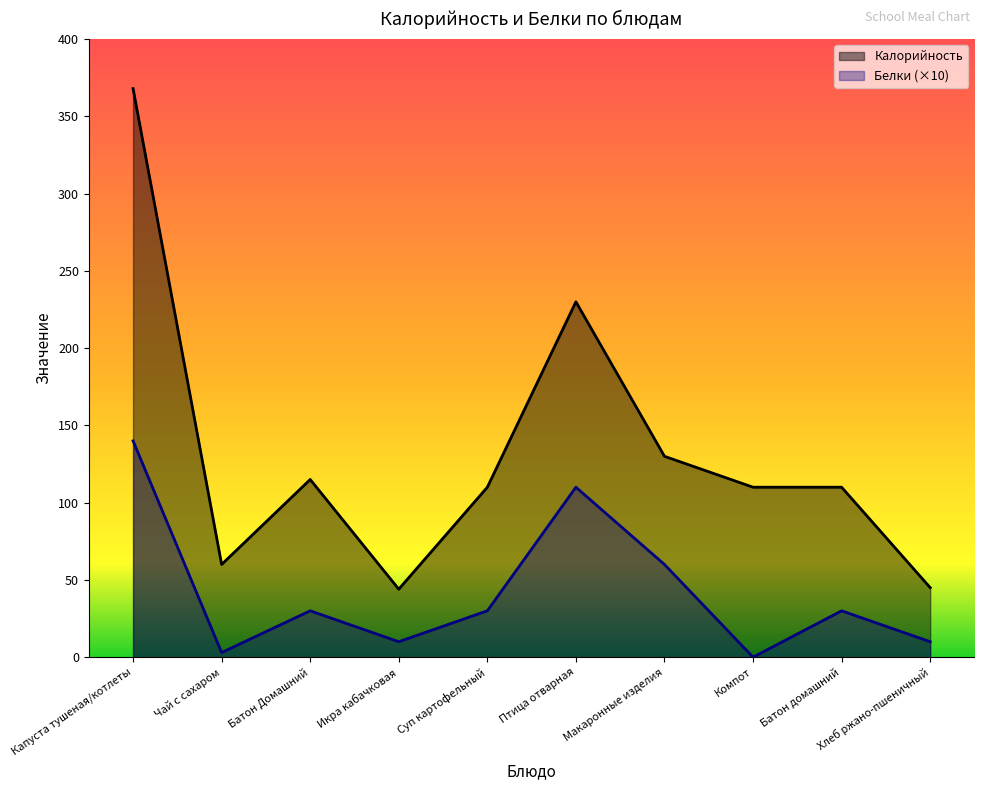

What are all the series names shown in the legend?

Калорийность, Белки (×10)